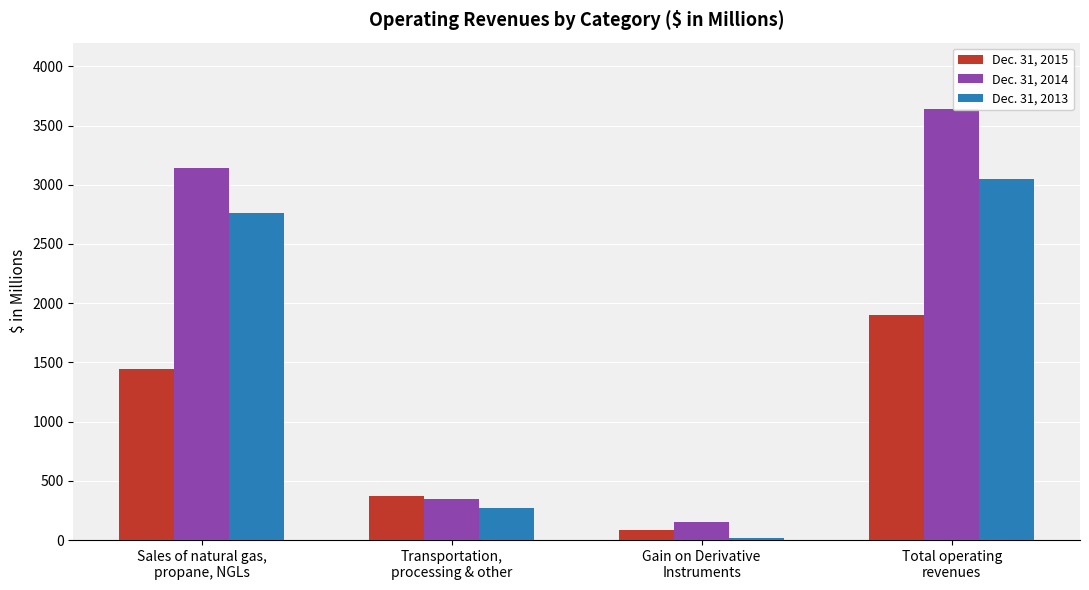

Which series has the largest total across all categories?

Dec. 31, 2014